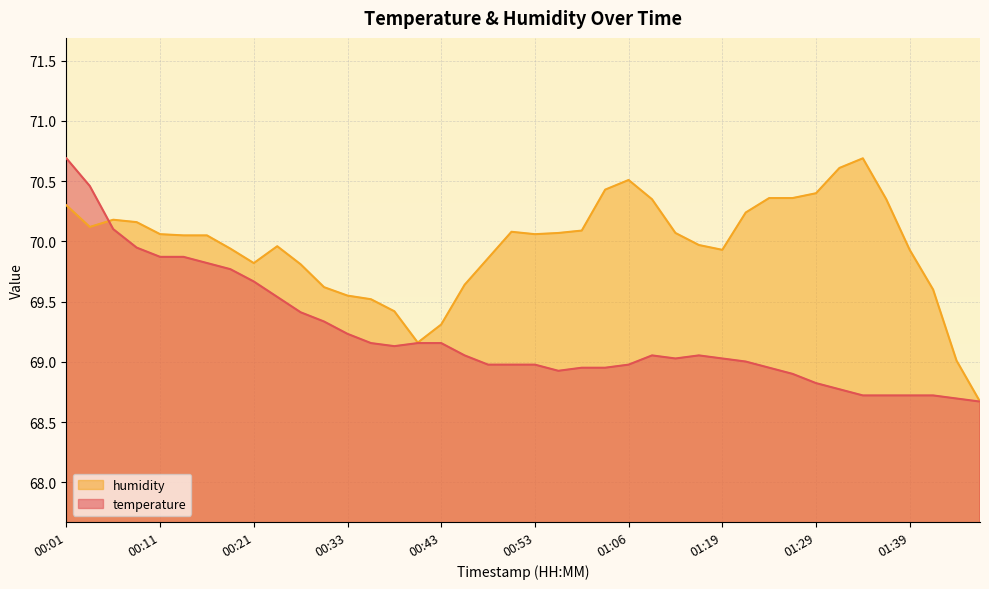

The value of humidity at 00:16 is 110.4. True or false?

False